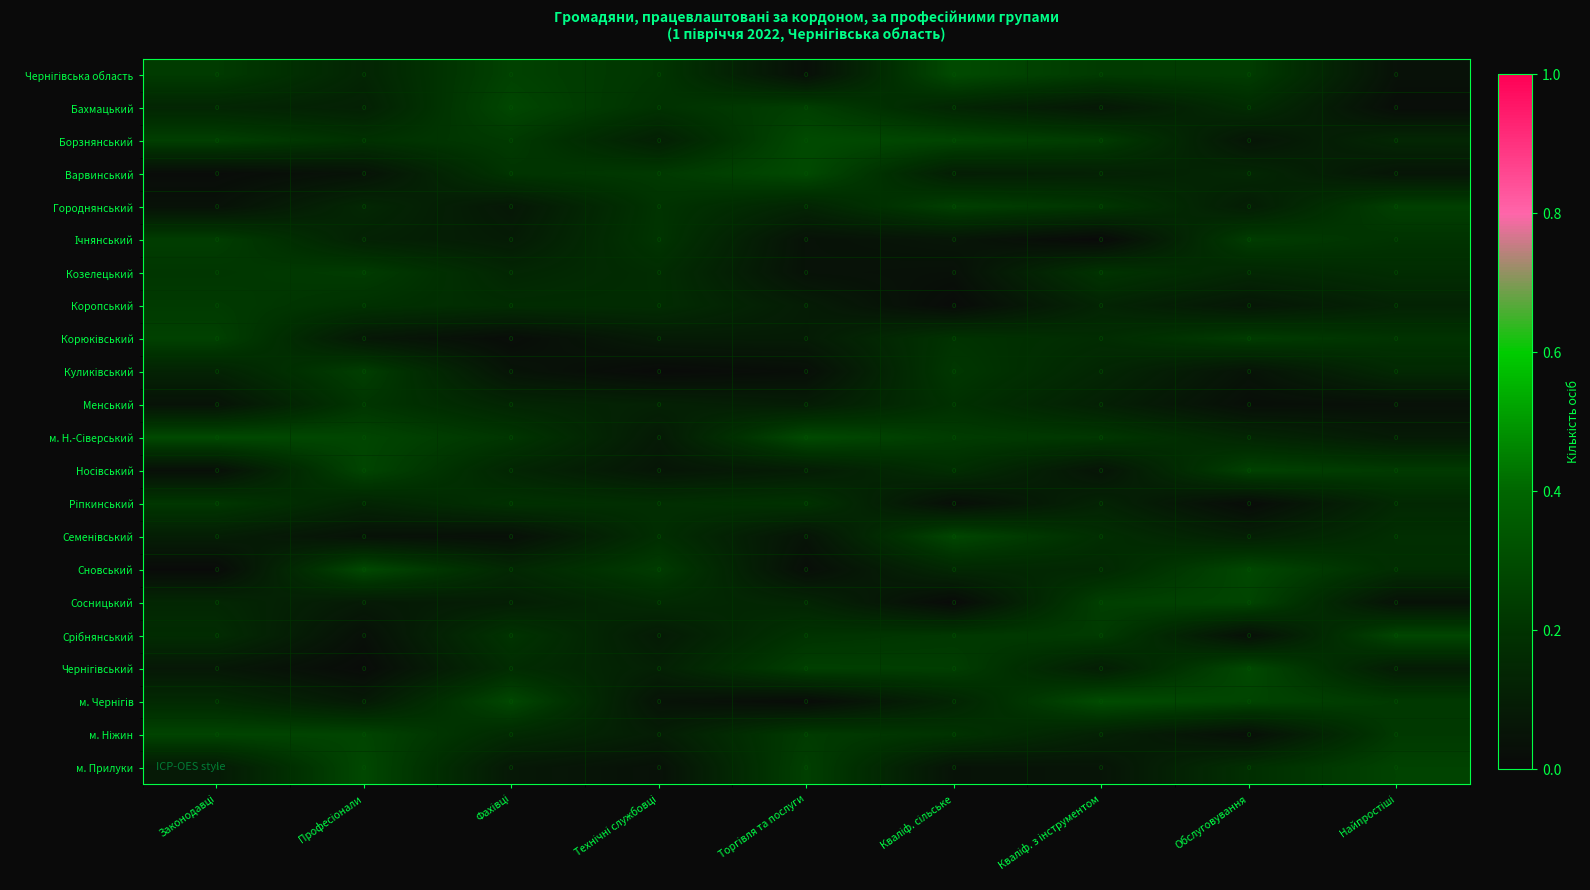

Which series has the widest spread of values?

м. Чернігів